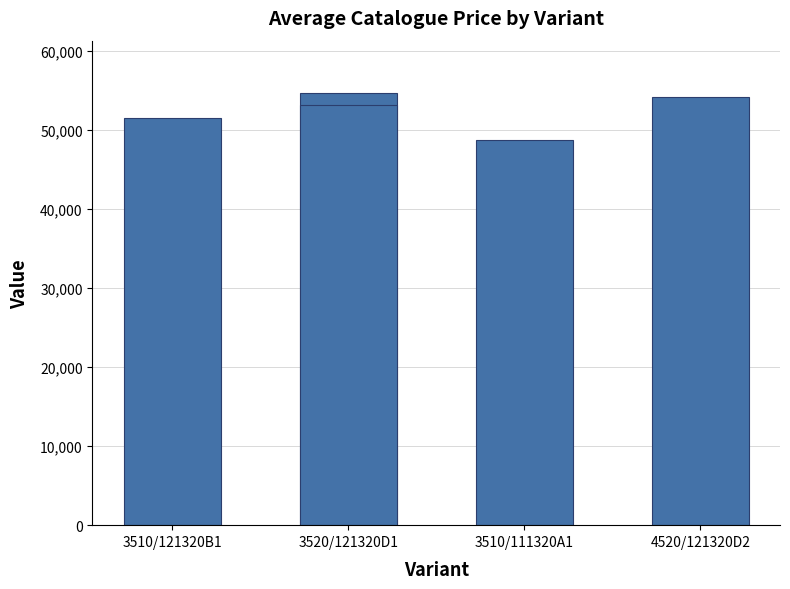

Count the number of data series in this chart.

1